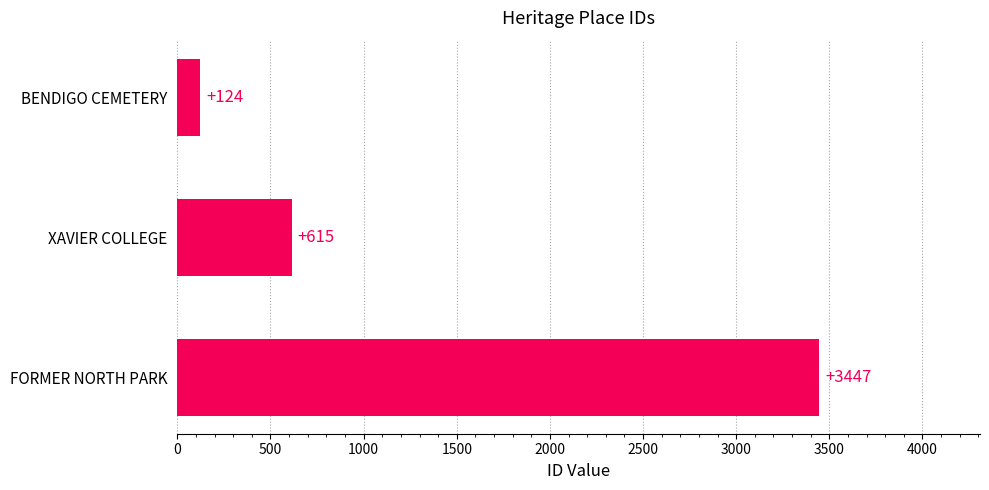

What is the change in value from BENDIGO CEMETERY to FORMER NORTH PARK?

+3323